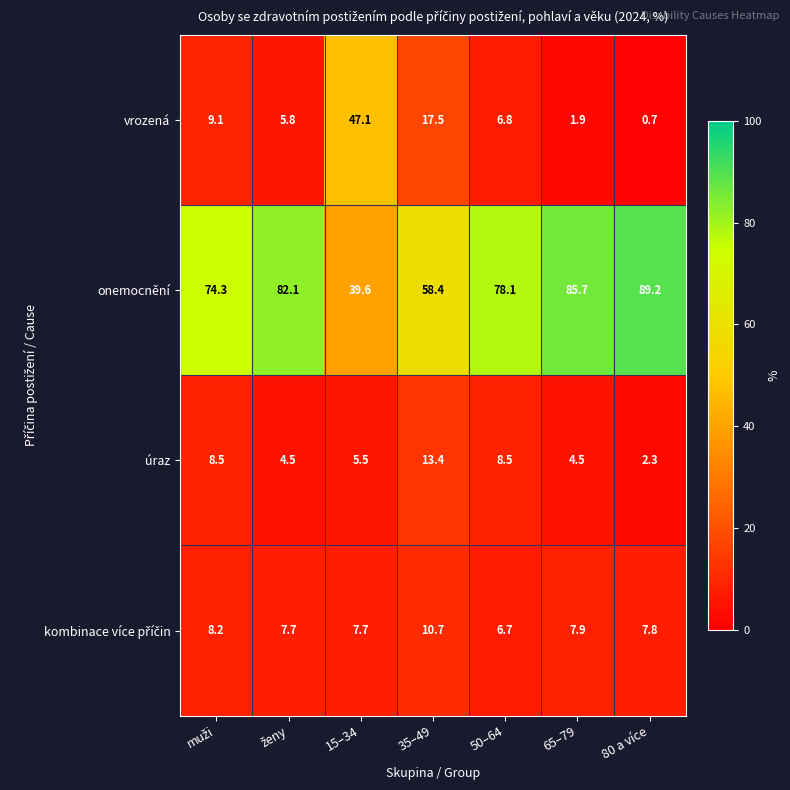

Which series has the widest spread of values?

onemocnění